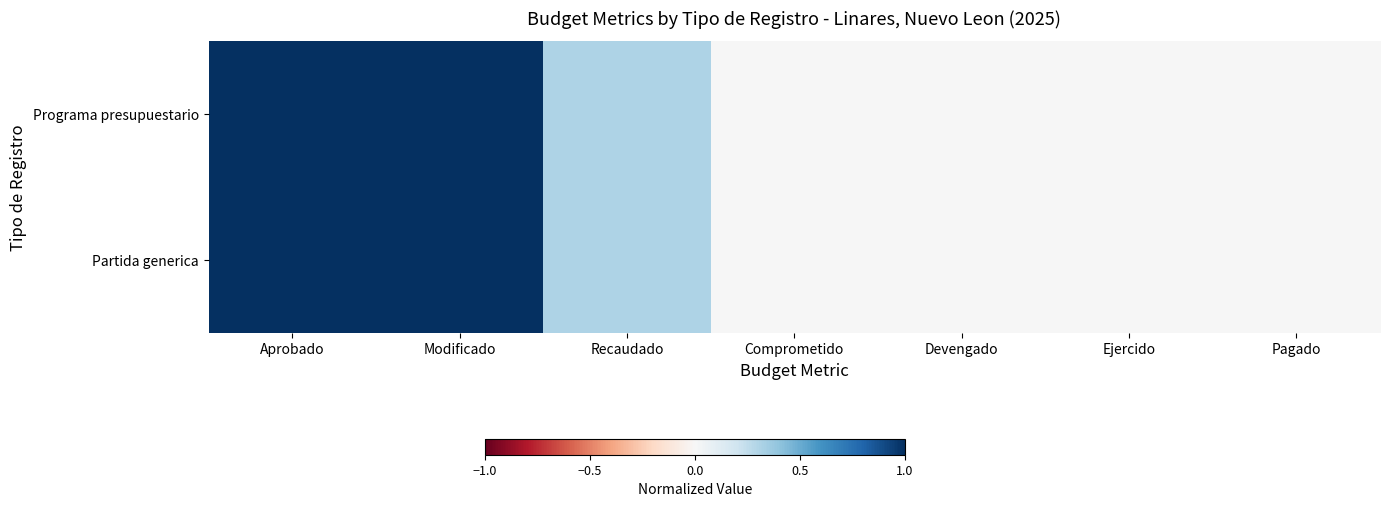

Reading left to right, extract all data points from this chart.

Programa presupuestario: Aprobado=1.0	Modificado=1.0	Recaudado=0.3	Comprometido=0.0	Devengado=0.0	Ejercido=0.0	Pagado=0.0
Partida generica: Aprobado=1.0	Modificado=1.0	Recaudado=0.3	Comprometido=0.0	Devengado=0.0	Ejercido=0.0	Pagado=0.0